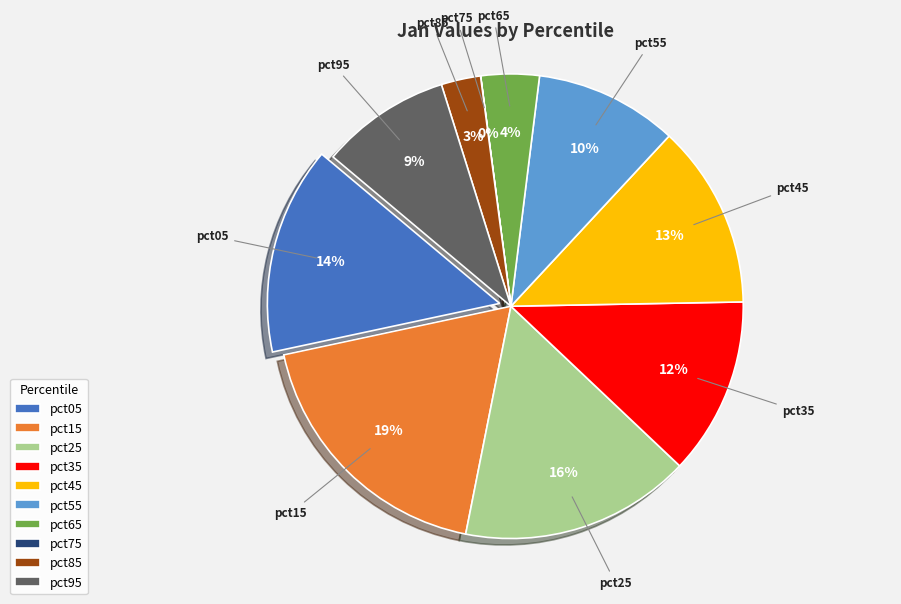

To the nearest percent, what portion does pct55 represent?

10%